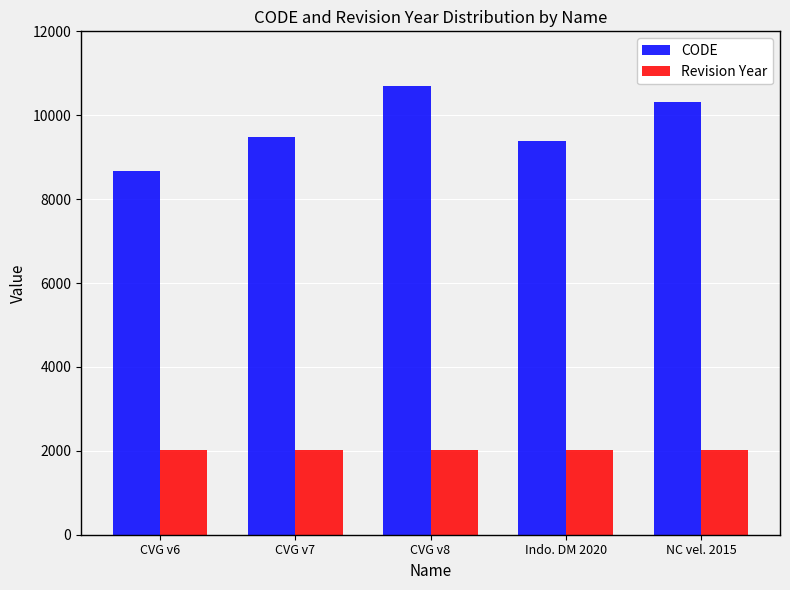

Rank the series by their average value, from lowest to highest.

Revision Year, CODE